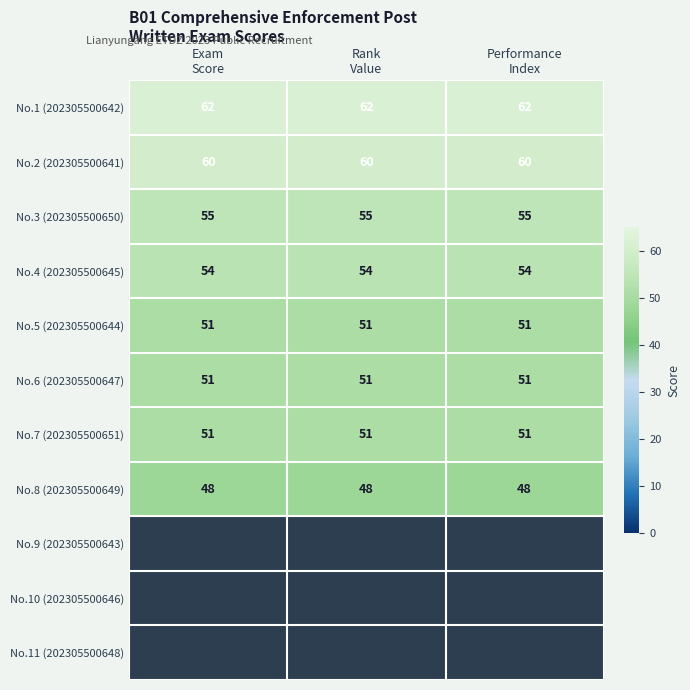

Count the number of data series in this chart.

11